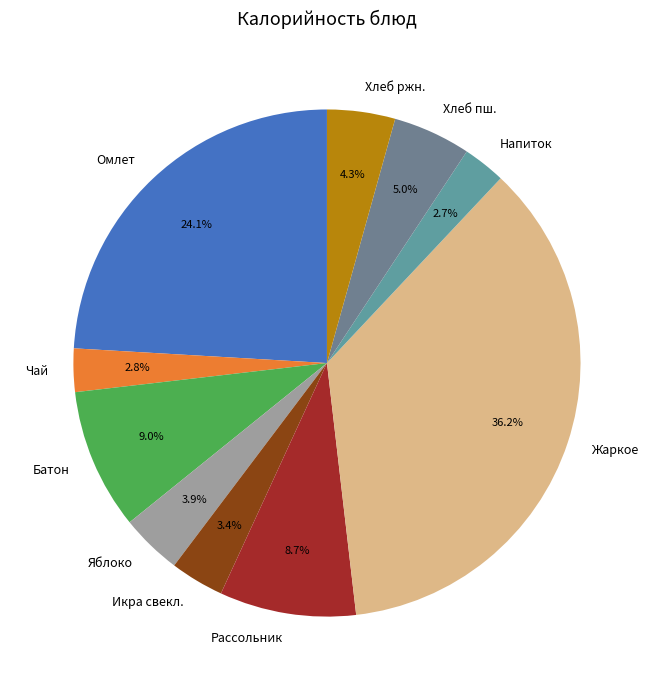

Between Напиток and Хлеб ржн., which is larger?

Хлеб ржн.